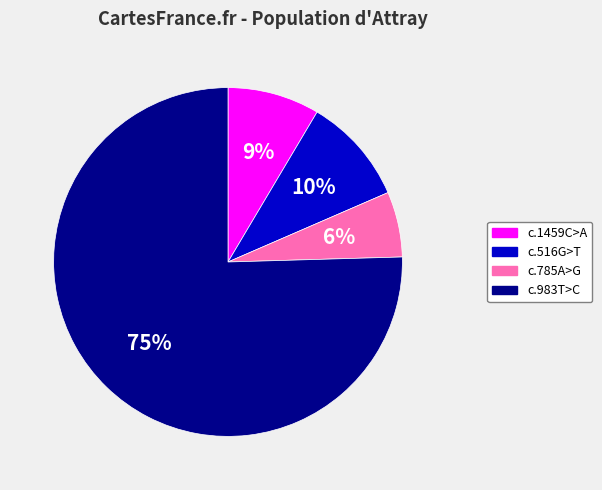

How many segments does this pie chart have?

4